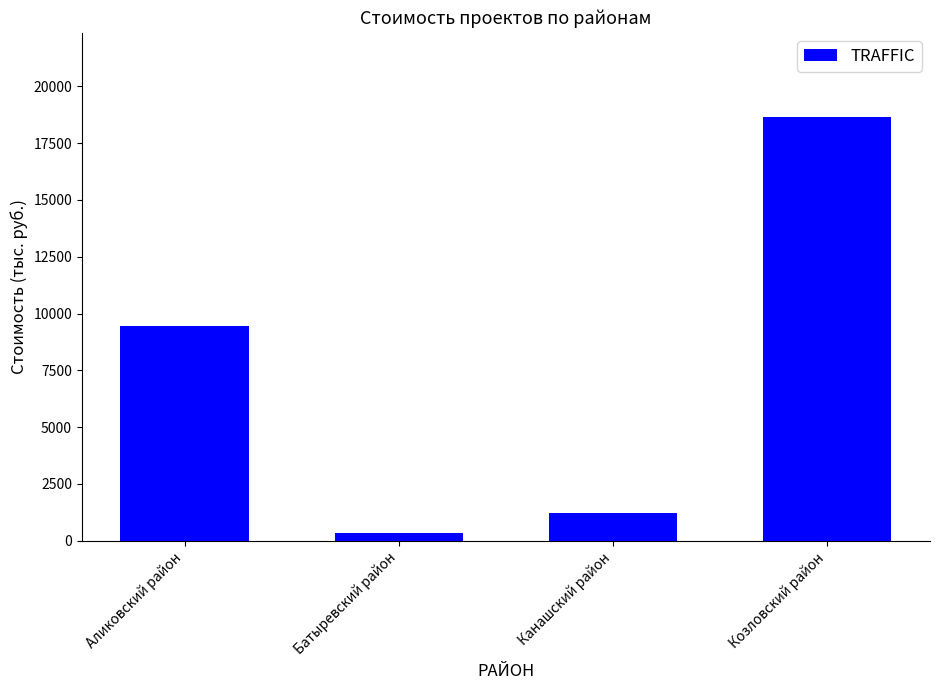

Reading left to right, extract all data points from this chart.

Аликовский район=9468.6	Батыревский район=336.9	Канашский район=1213.1	Козловский район=18628.3